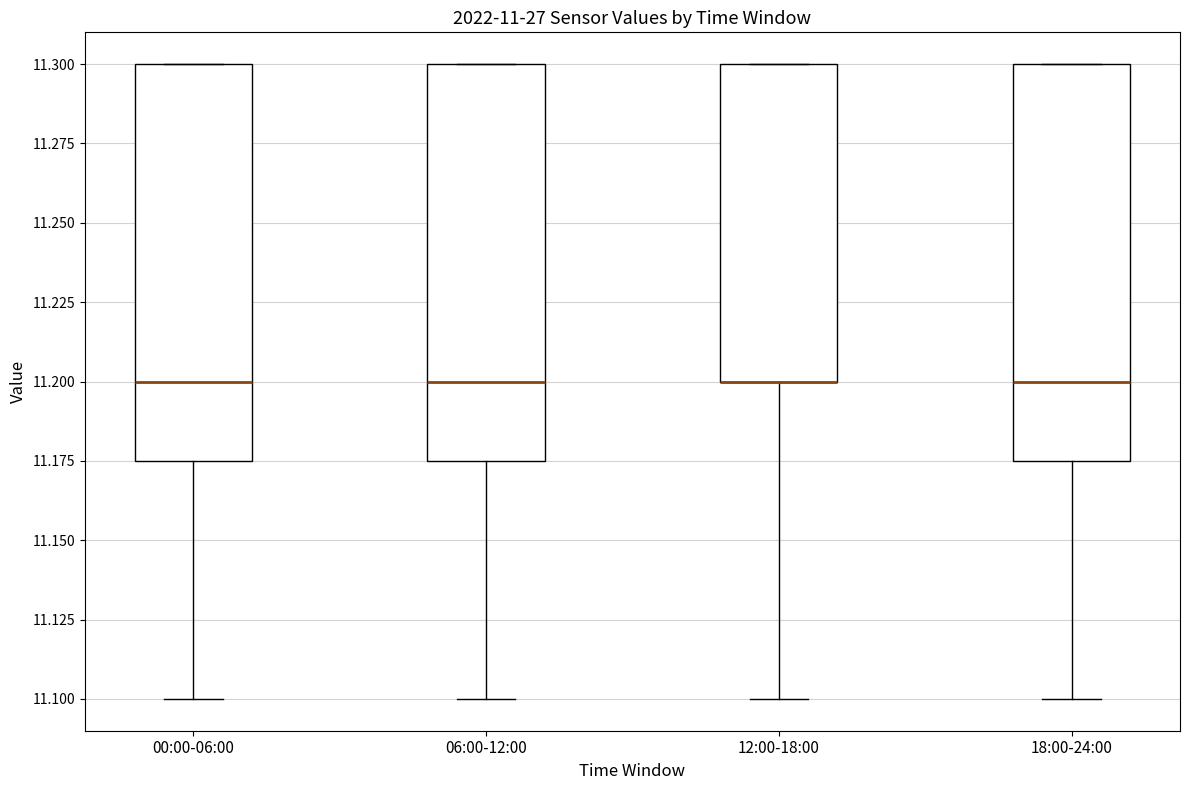

Reading left to right, read every box against the y-axis: the position of its median line, the range the box covers, and the ends of its whiskers. The values are not printed on the chart, so give them approximately, as read against the axis.

00:00-06:00: median 11.200, box 11.175 to 11.300, whiskers 11.100 to 11.300
06:00-12:00: median 11.200, box 11.175 to 11.300, whiskers 11.100 to 11.300
12:00-18:00: median 11.200 (drawn on the box's lower edge), box 11.200 to 11.300, whiskers 11.100 to 11.300
18:00-24:00: median 11.200, box 11.175 to 11.300, whiskers 11.100 to 11.300